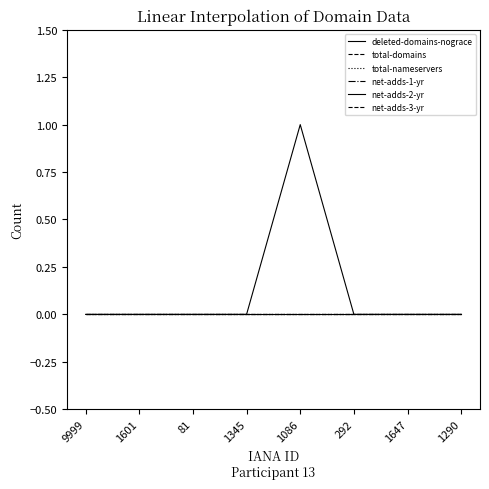

At which label is net-adds-3-yr closest to 0?

9999